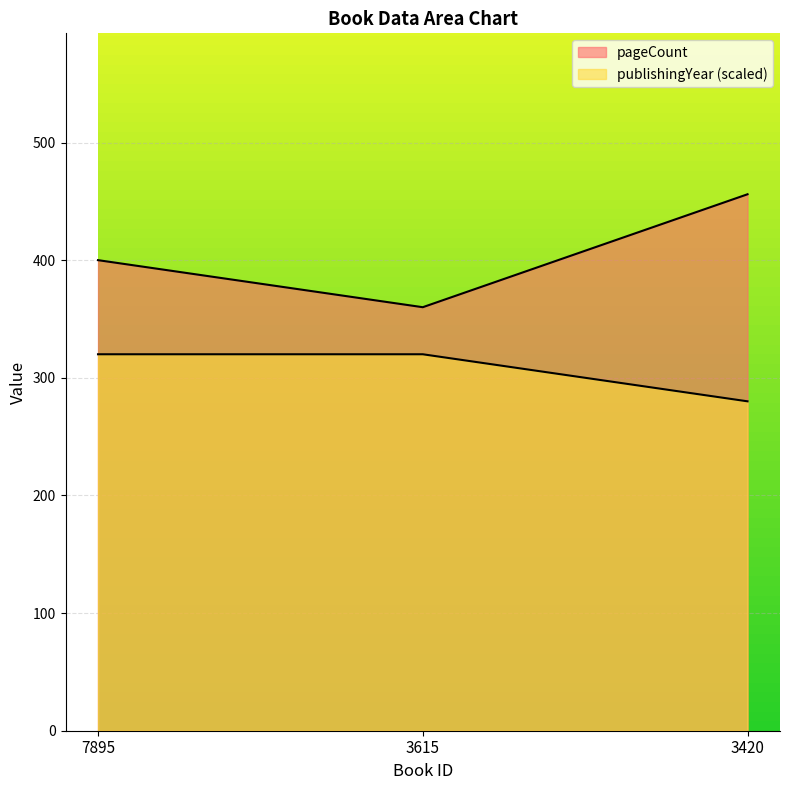

What is the greatest value displayed?

456